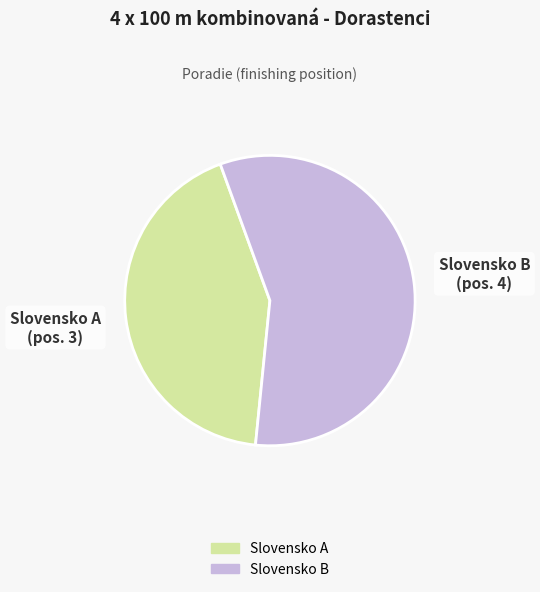

True or false: Slovensko B accounts for 57% of the total.

True